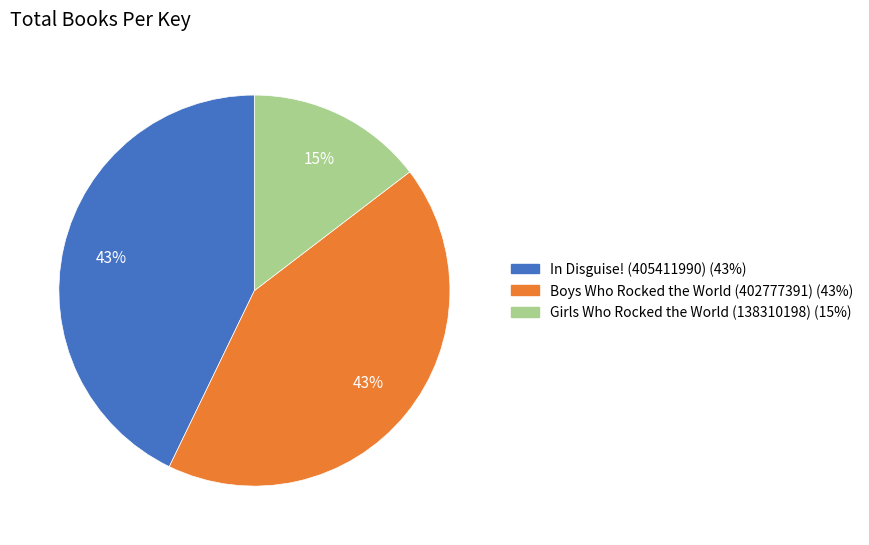

The Girls Who Rocked the World (138310198) slice represents 15% of the pie. True or false?

True